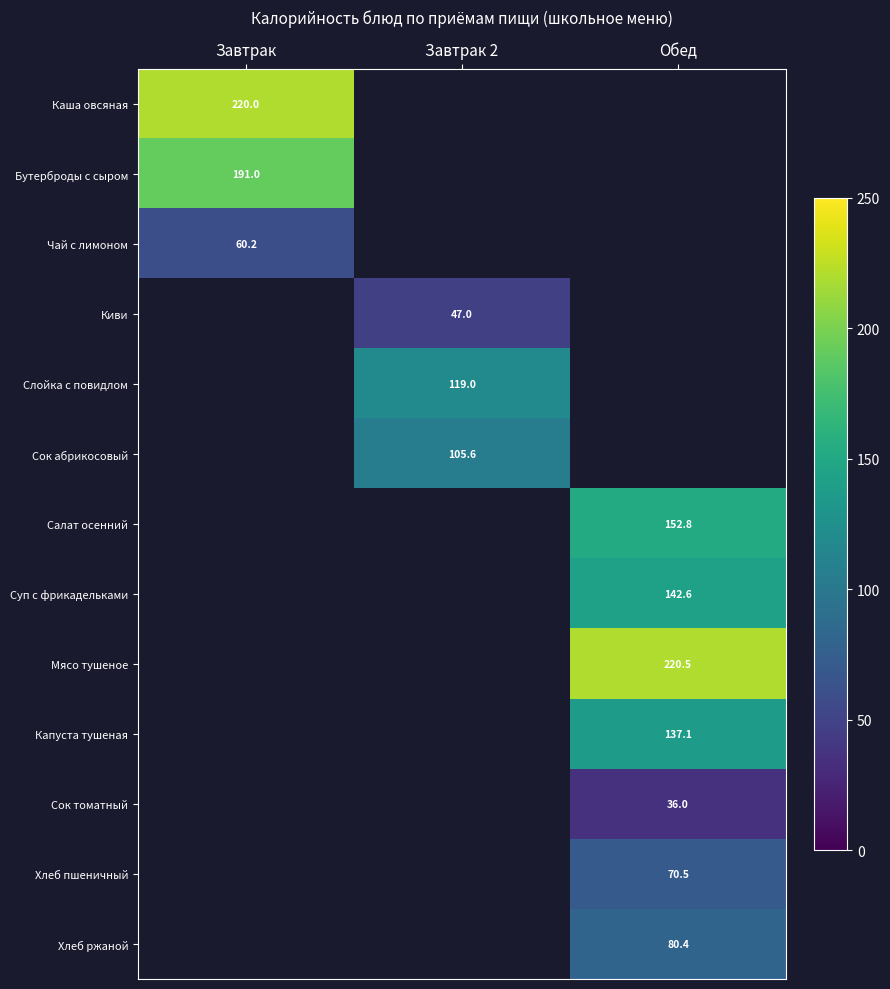

How many categories are shown in the chart?

3